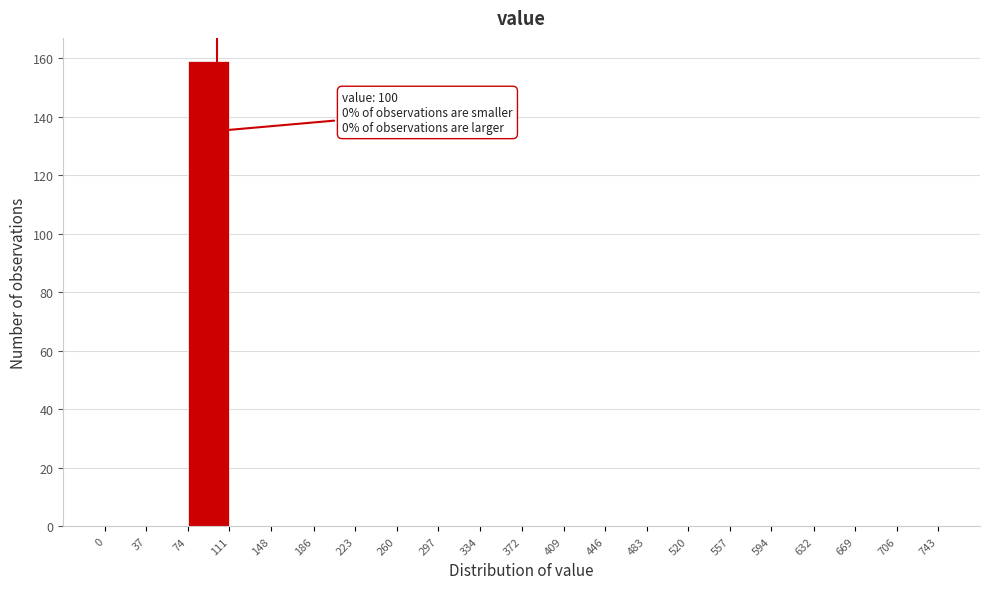

Over which range of the x-axis is the bar tallest?

74 to 111